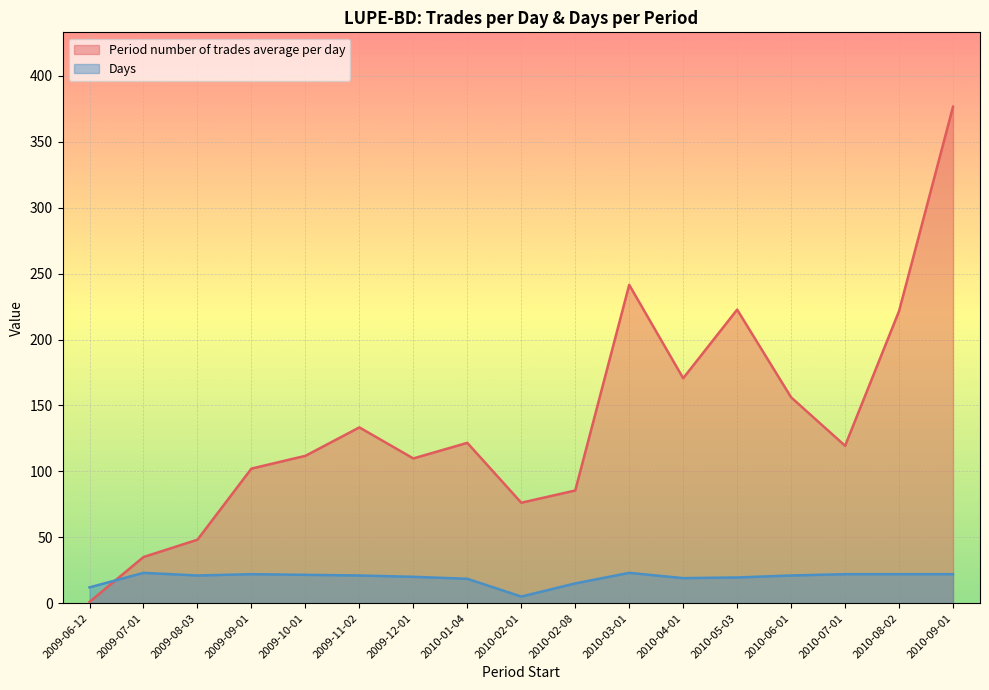

Reading left to right, list all the values displayed in this chart.

Period number of trades average per day: 2009-06-12=1.0	2009-07-01=35.0	2009-08-03=48.1	2009-09-01=102.1	2009-10-01=111.8	2009-11-02=133.3	2009-12-01=109.8	2010-01-04=121.6	2010-02-01=76.2	2010-02-08=85.5	2010-03-01=241.5	2010-04-01=170.6	2010-05-03=222.7	2010-06-01=156.1	2010-07-01=119.4	2010-08-02=221.6	2010-09-01=376.5
Days: 2009-06-12=12.0	2009-07-01=23.0	2009-08-03=21.0	2009-09-01=22.0	2009-10-01=21.5	2009-11-02=21.0	2009-12-01=20.0	2010-01-04=18.5	2010-02-01=5.0	2010-02-08=15.0	2010-03-01=23.0	2010-04-01=19.0	2010-05-03=19.5	2010-06-01=21.0	2010-07-01=22.0	2010-08-02=22.0	2010-09-01=22.0